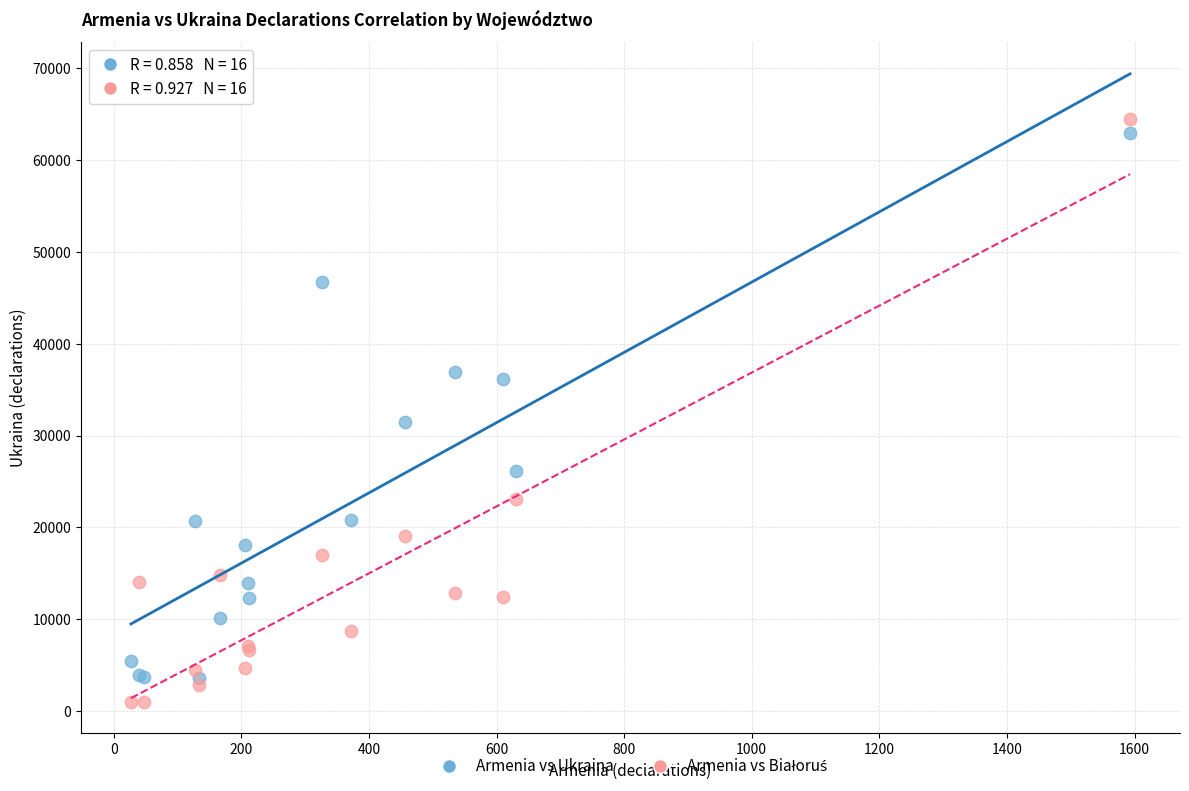

What is the X range (max minus min) for the scatter plot?

1566